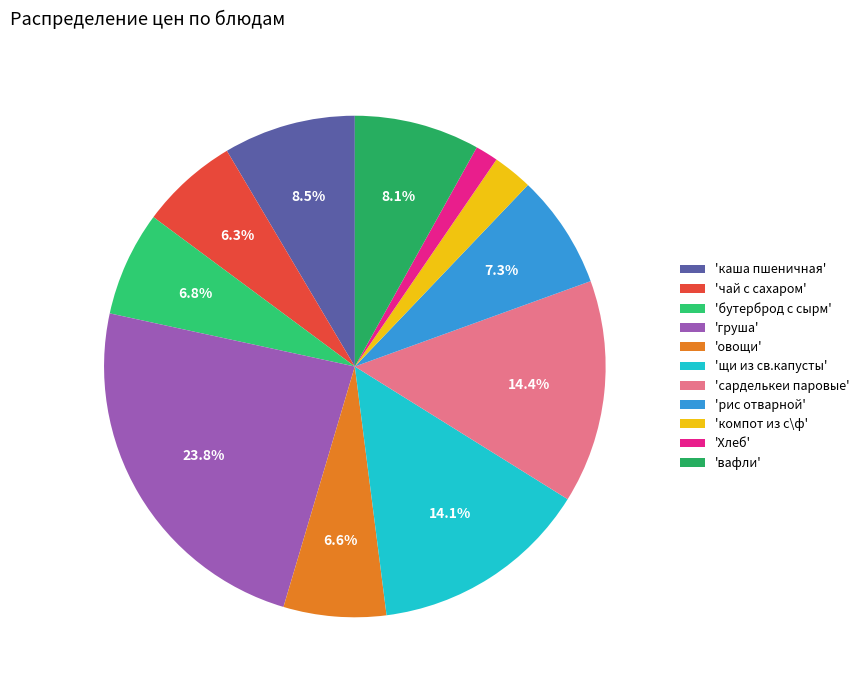

Rank the categories by value from lowest to highest.

Хлеб, компот из с\ф, чай с сахаром, овощи, бутерброд с сырм, рис отварной, вафли, каша пшеничная, щи из св.капусты, сарделькеи паровые, груша